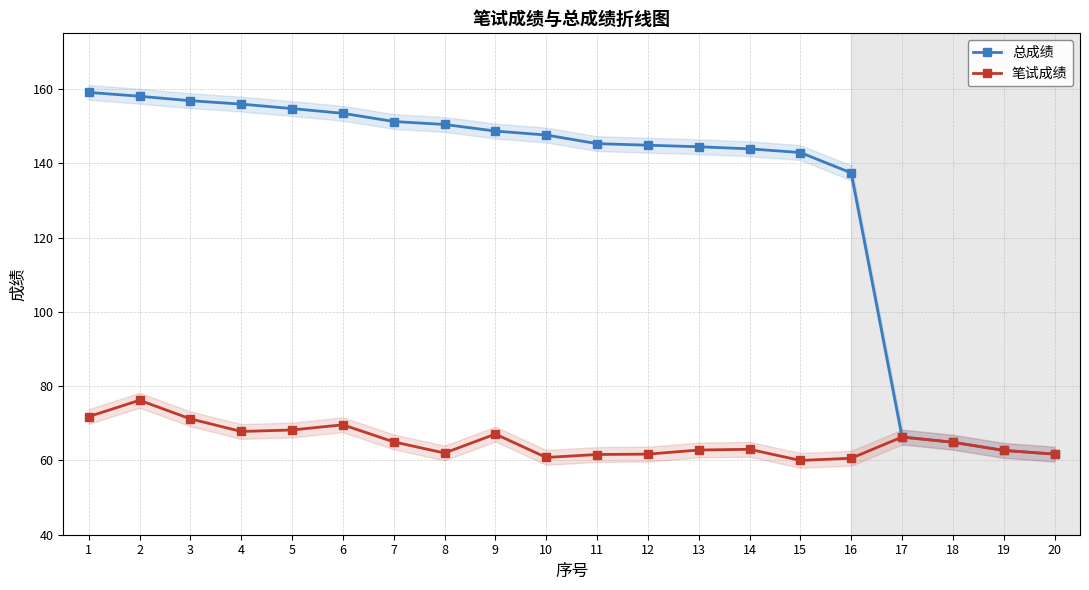

Which has a higher value, 6 or 7?

6